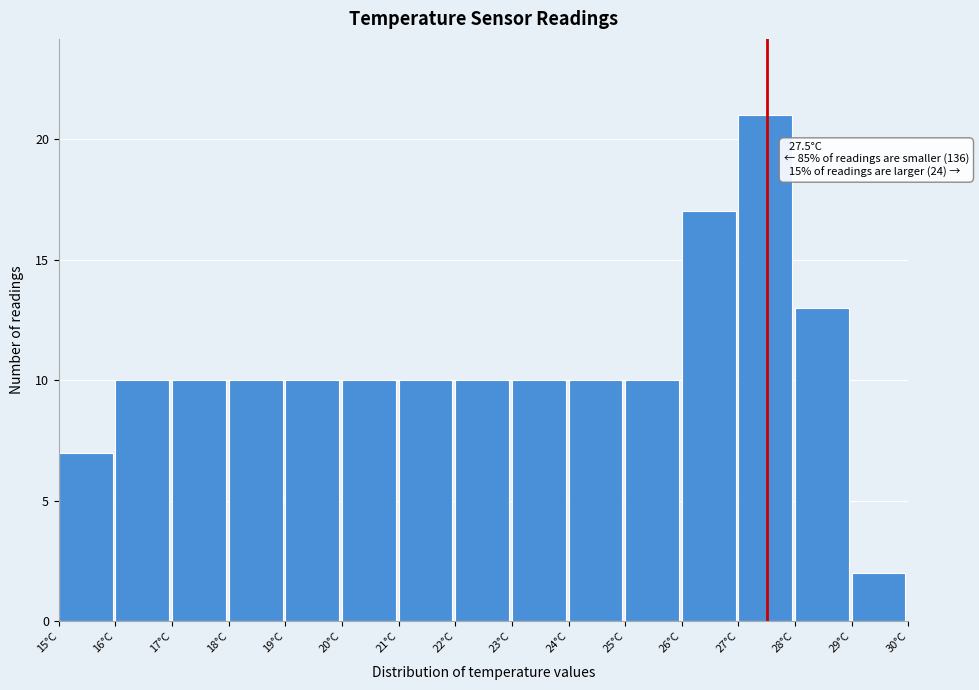

Which range on the x-axis has the tallest bar?

27 to 28